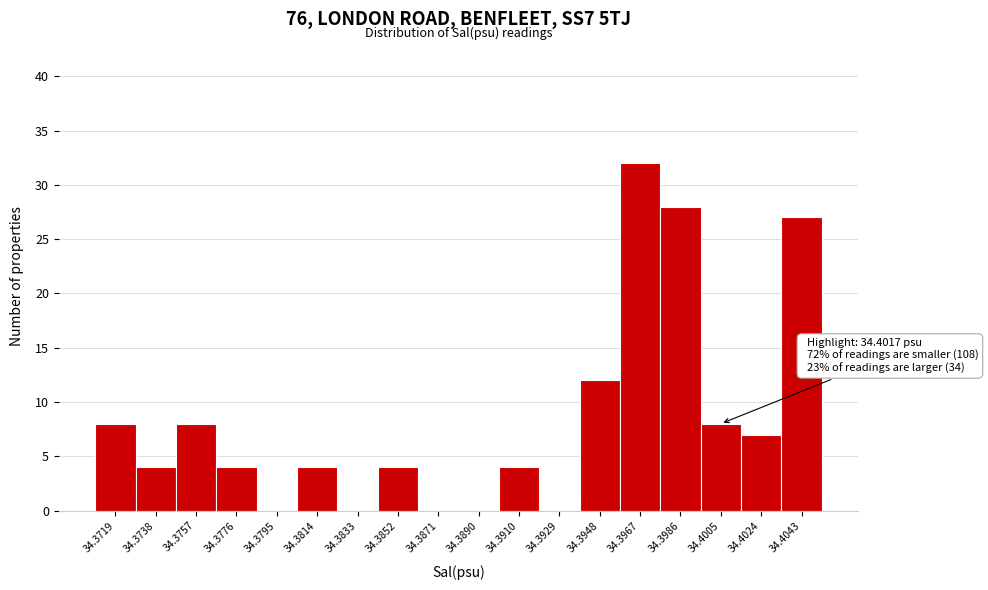

Reading left to right, list all the values displayed in this chart.

34.3719=8	34.3738=4	34.3757=8	34.3776=4	34.3795=0	34.3814=4	34.3833=0	34.3852=4	34.3871=0	34.3890=0	34.3910=4	34.3929=0	34.3948=12	34.3967=32	34.3986=28	34.4005=8	34.4024=7	34.4043=27